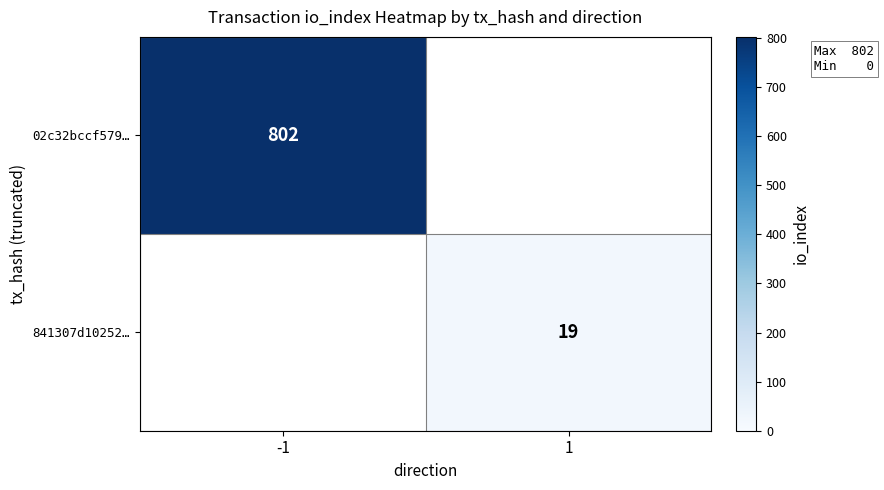

Is it true that 841307d10252… equals 19 at 1?

True